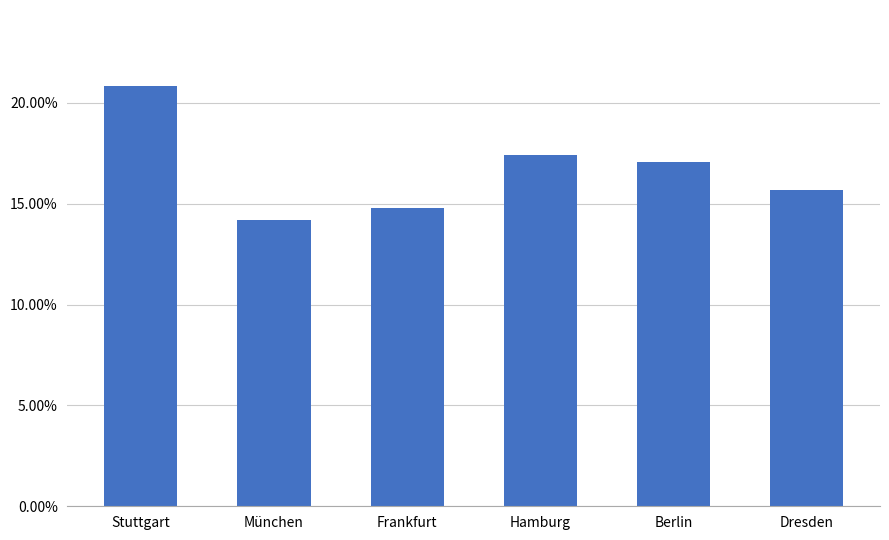

Which label corresponds to the largest value in the chart?

Stuttgart